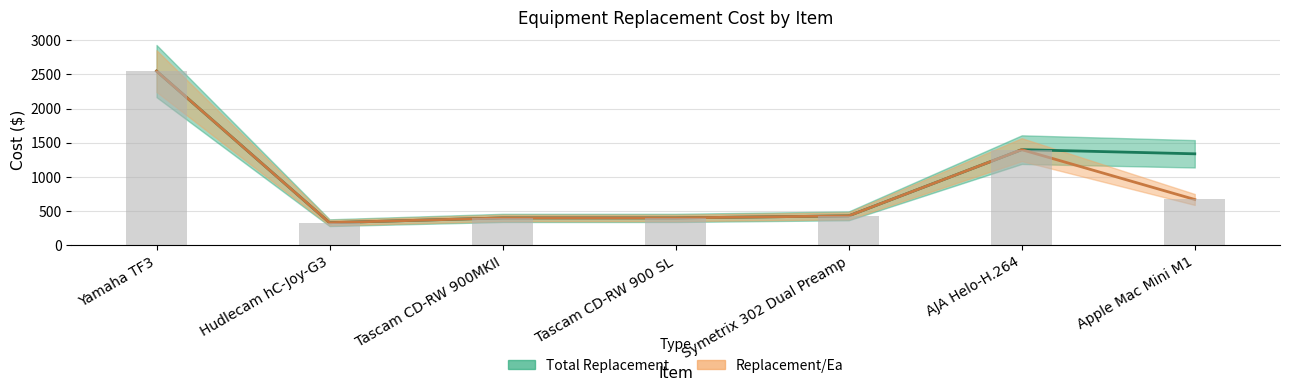

Reading left to right, extract all data points from this chart.

Total Replacement: Yamaha TF3=2550.0	Hudlecam hC-Joy-G3=329.0	Tascam CD-RW 900MKII=399.0	Tascam CD-RW 900 SL=399.0	Symetrix 302 Dual Preamp=429.0	AJA Helo-H.264=1399.0	Apple Mac Mini M1=1338.0
Replacement/Ea: Yamaha TF3=2550.0	Hudlecam hC-Joy-G3=329.0	Tascam CD-RW 900MKII=399.0	Tascam CD-RW 900 SL=399.0	Symetrix 302 Dual Preamp=429.0	AJA Helo-H.264=1399.0	Apple Mac Mini M1=669.0